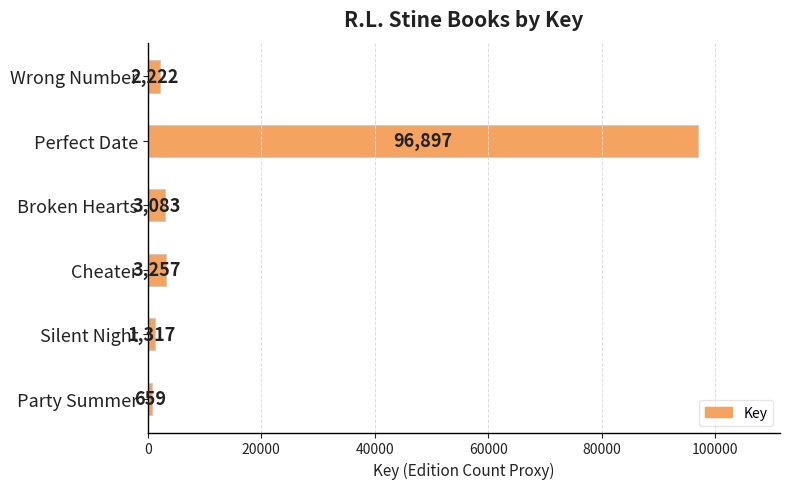

What is the change in value from Perfect Date to Silent Night?

-95580